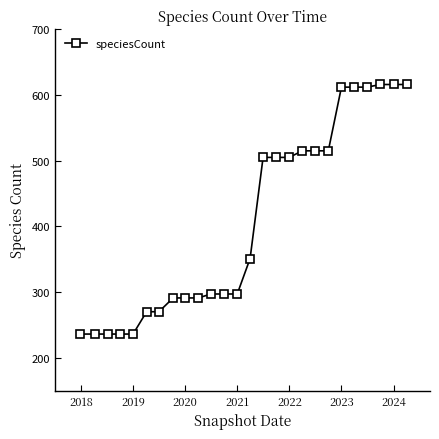

Does the chart have visible grid lines?

No